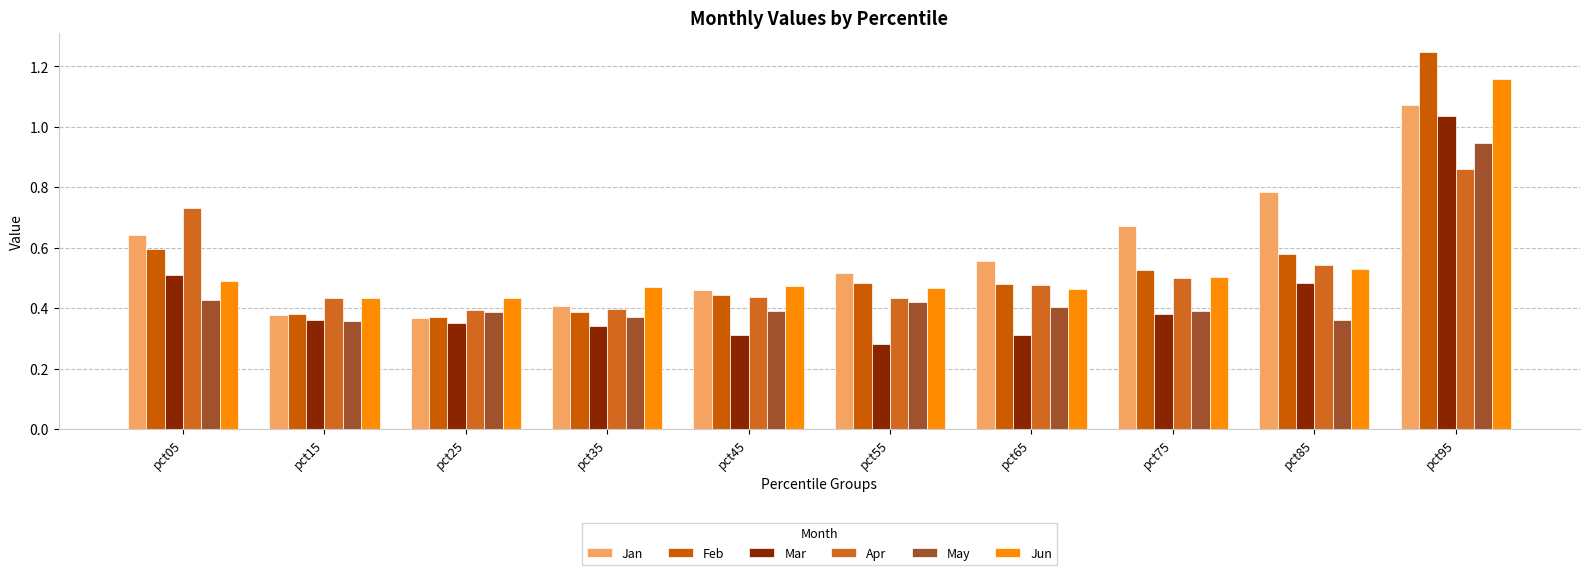

Reading left to right, extract all data points from this chart.

Jan: pct05=0.6	pct15=0.4	pct25=0.4	pct35=0.4	pct45=0.5	pct55=0.5	pct65=0.6	pct75=0.7	pct85=0.8	pct95=1.1
Feb: pct05=0.6	pct15=0.4	pct25=0.4	pct35=0.4	pct45=0.4	pct55=0.5	pct65=0.5	pct75=0.5	pct85=0.6	pct95=1.2
Mar: pct05=0.5	pct15=0.4	pct25=0.4	pct35=0.3	pct45=0.3	pct55=0.3	pct65=0.3	pct75=0.4	pct85=0.5	pct95=1.0
Apr: pct05=0.7	pct15=0.4	pct25=0.4	pct35=0.4	pct45=0.4	pct55=0.4	pct65=0.5	pct75=0.5	pct85=0.5	pct95=0.9
May: pct05=0.4	pct15=0.4	pct25=0.4	pct35=0.4	pct45=0.4	pct55=0.4	pct65=0.4	pct75=0.4	pct85=0.4	pct95=0.9
Jun: pct05=0.5	pct15=0.4	pct25=0.4	pct35=0.5	pct45=0.5	pct55=0.5	pct65=0.5	pct75=0.5	pct85=0.5	pct95=1.2